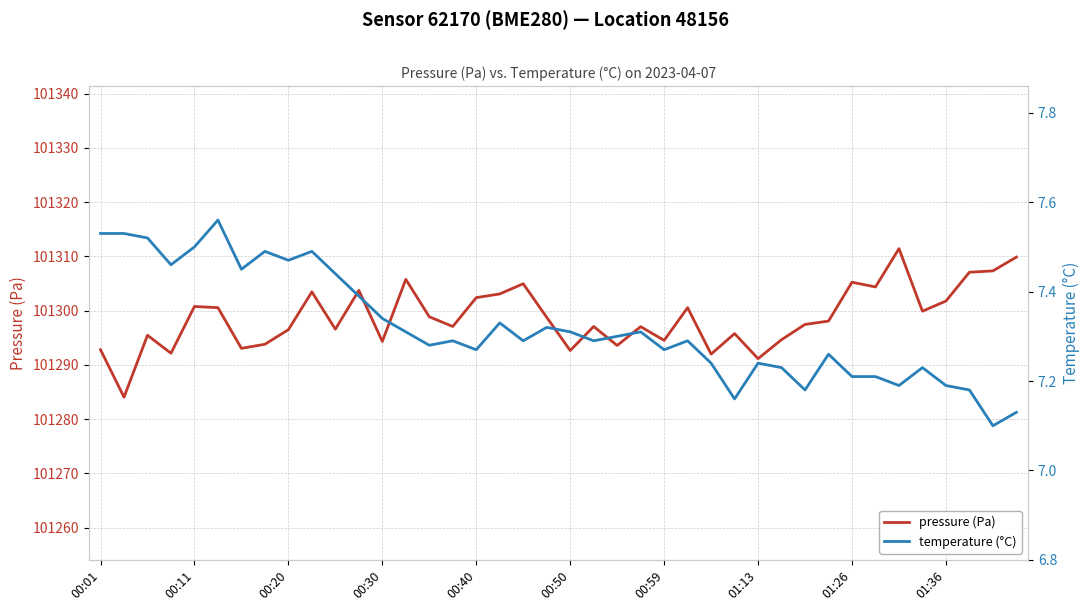

What is the highest value of the pressure (Pa) series?

101311.4